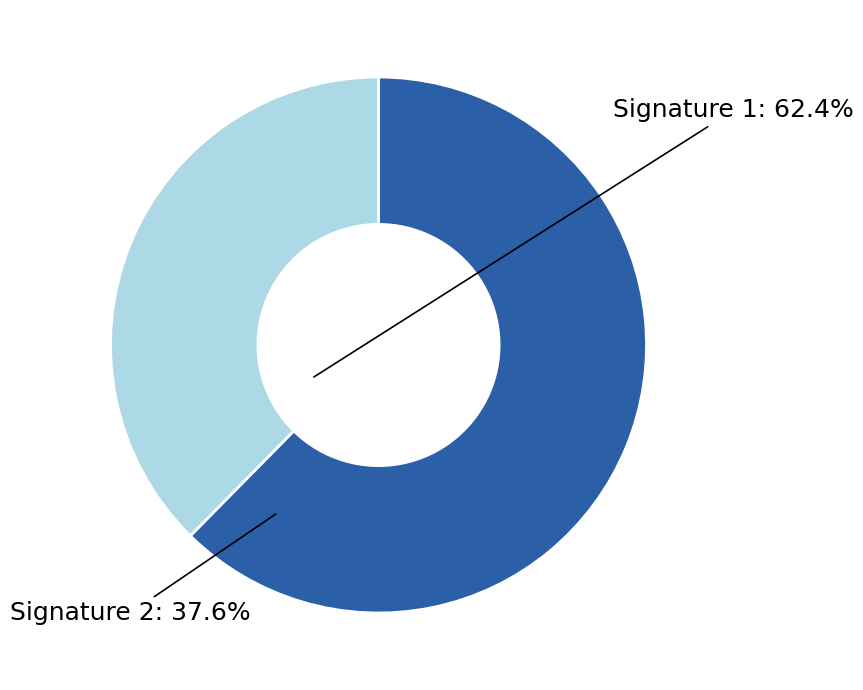

Which category has the smallest portion of the pie?

Signature 2